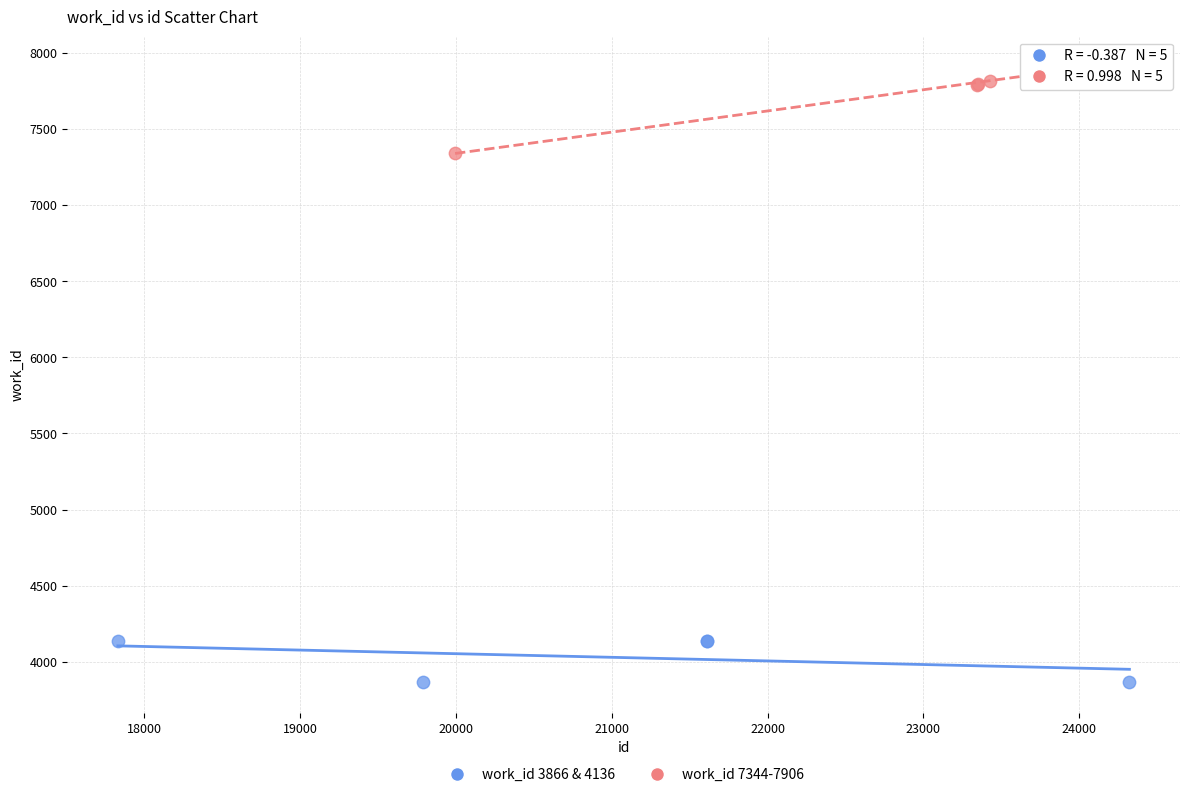

Which series has the largest Y range (max minus min)?

work_id 7344-7906